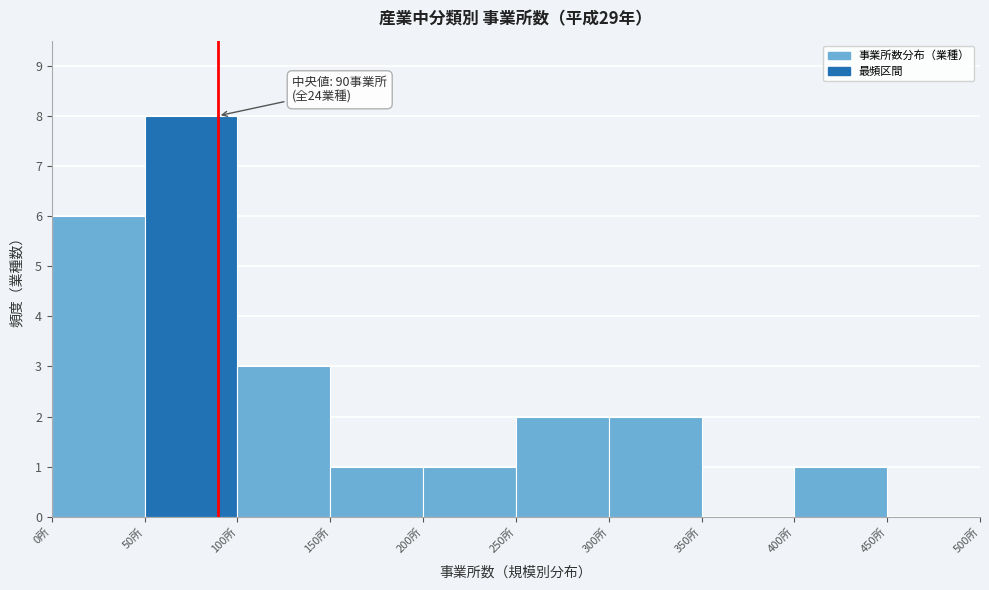

Over which range of the x-axis is the bar tallest?

50 to 100